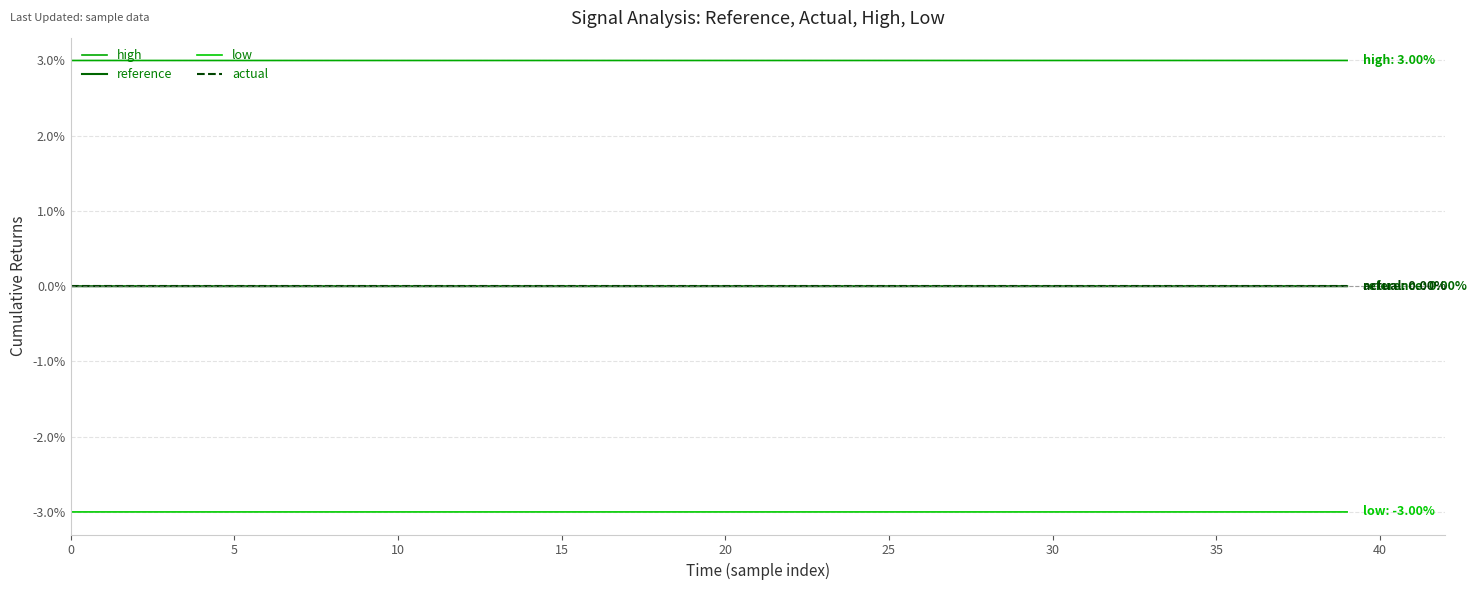

What is the smallest value displayed?

-3.0